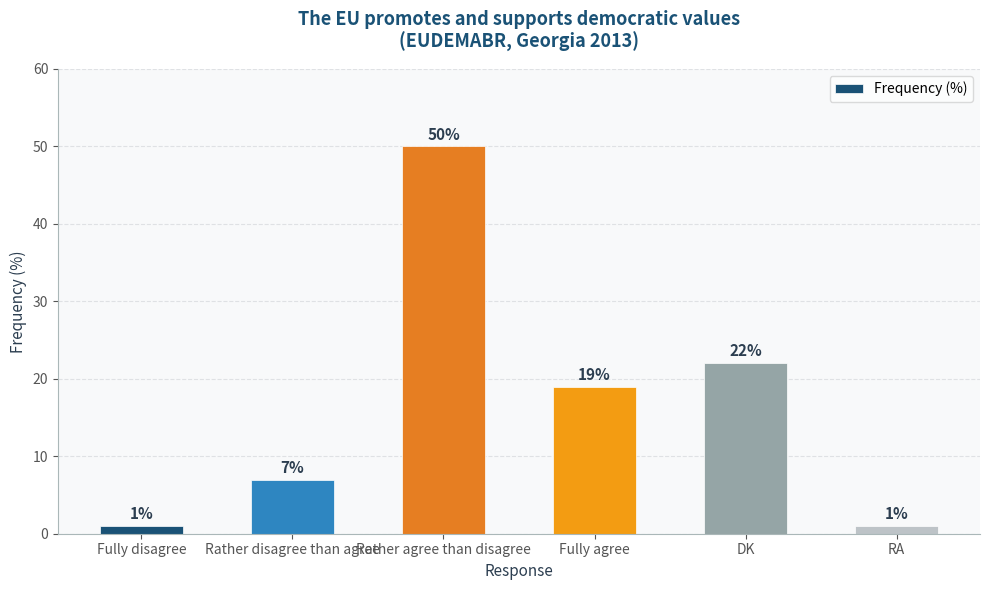

What is the value of the 3rd bar from the left?

50